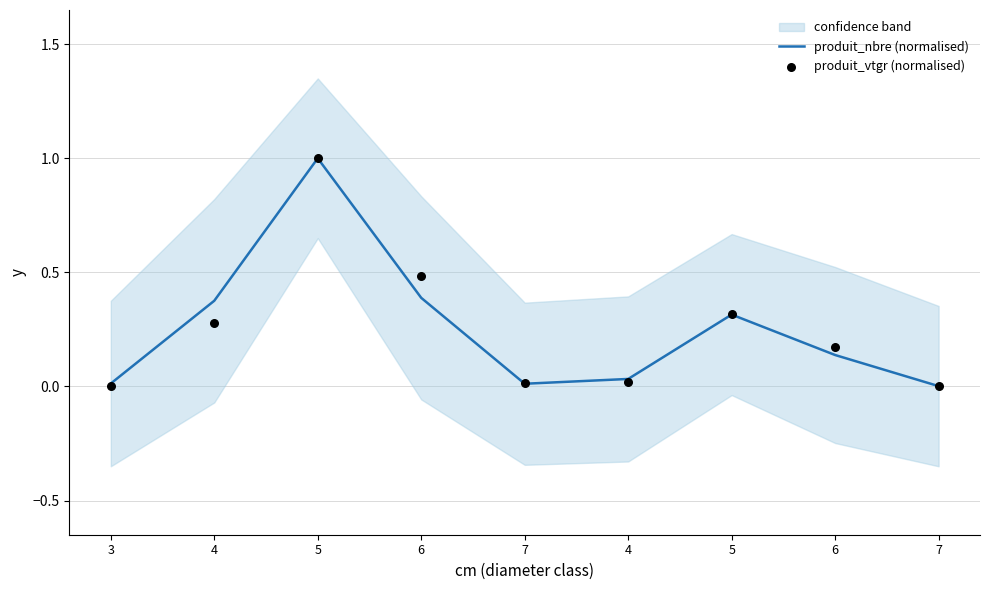

Is the value of produit_nbre (normalised) at 7 greater than the value of produit_vtgr (normalised) at 7?

No